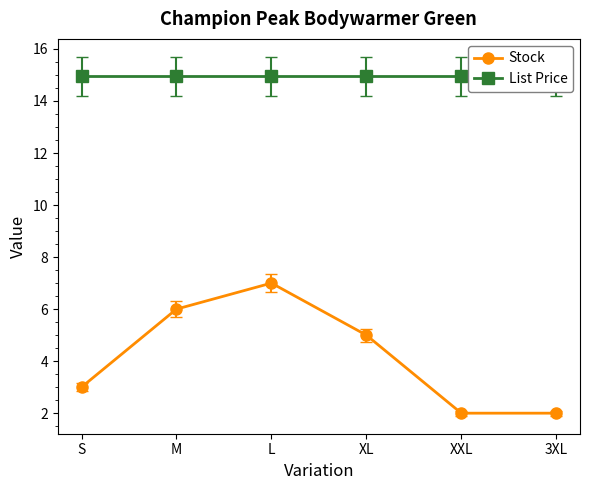

Does the chart display data point markers on the line(s)?

Yes